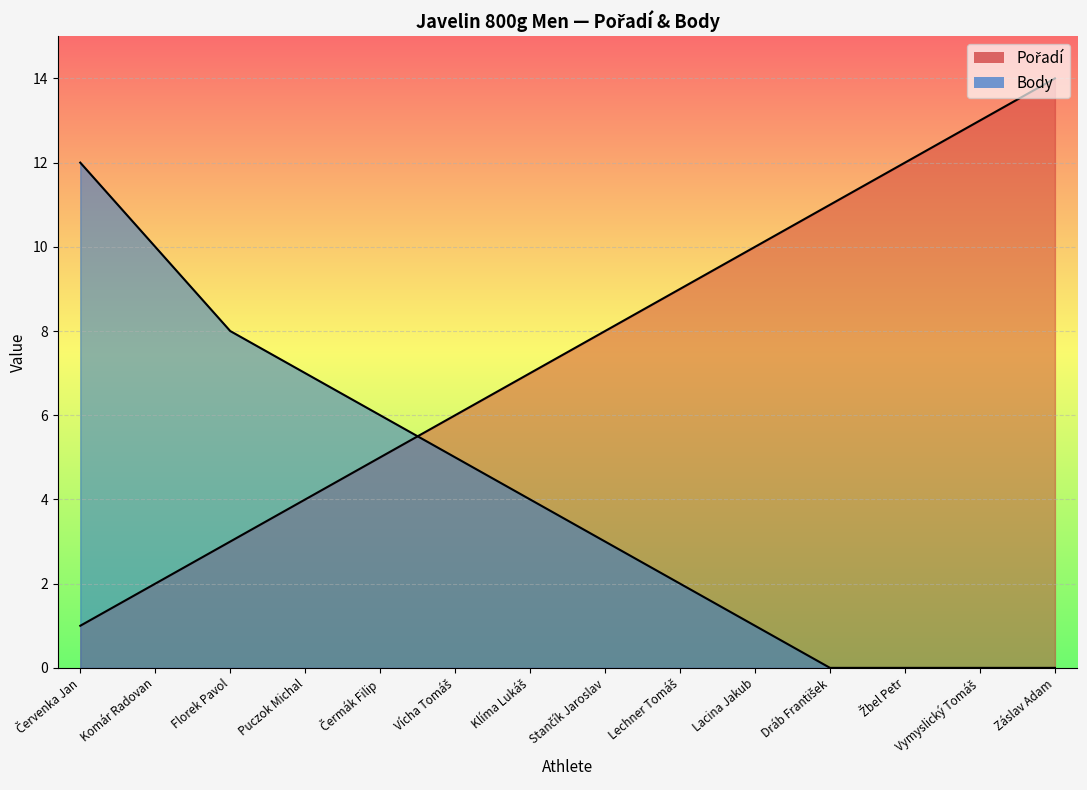

Which has a higher value, Stančík Jaroslav or Komár Radovan?

Stančík Jaroslav